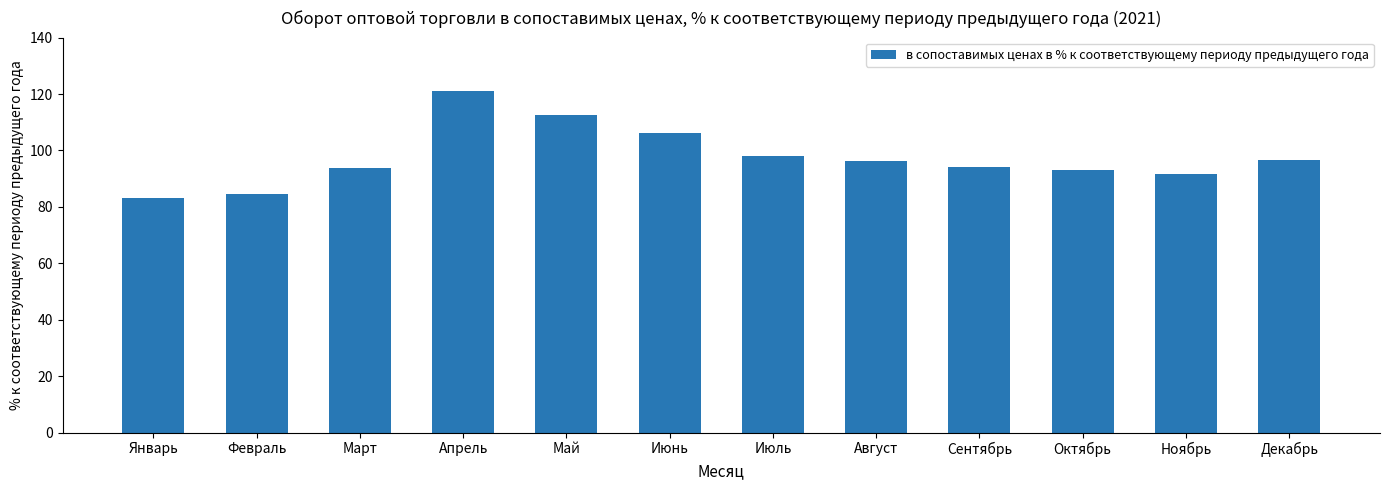

What is the ratio of the value at Май to the value at Январь?

1.4